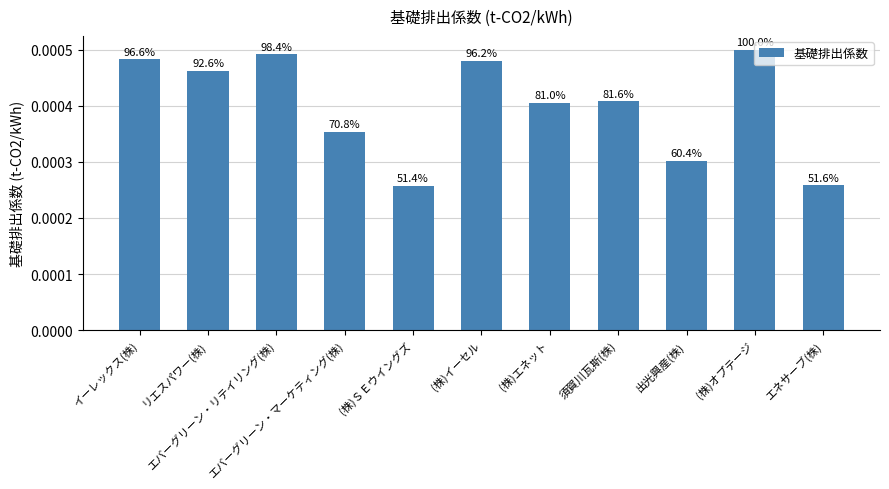

Rank the categories by value from lowest to highest.

(株)ＳＥウイングズ, エネサーブ(株), 出光興産(株), エバーグリーン・マーケティング(株), (株)エネット, 須賀川瓦斯(株), リエスパワー(株), (株)イーセル, イーレックス(株), エバーグリーン・リテイリング(株), (株)オプテージ